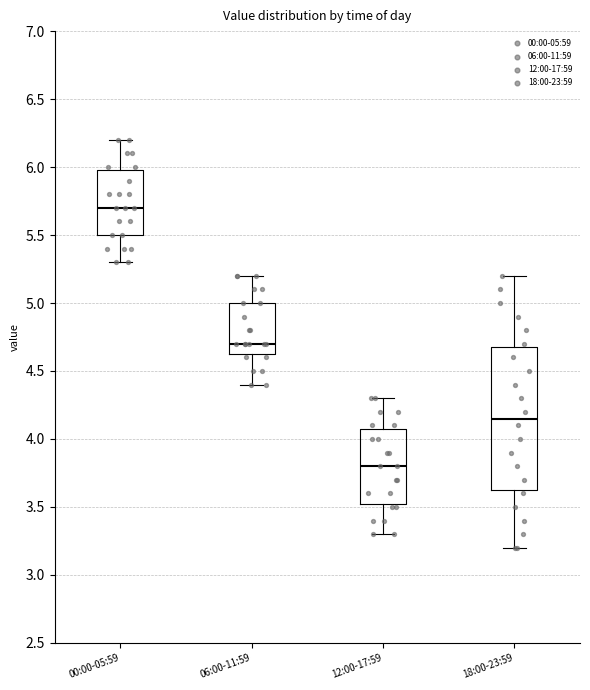

Where does the median line of the box for 18:00-23:59 sit on the y-axis? The values are not printed on the chart, so give them approximately, as read against the axis.

4.15